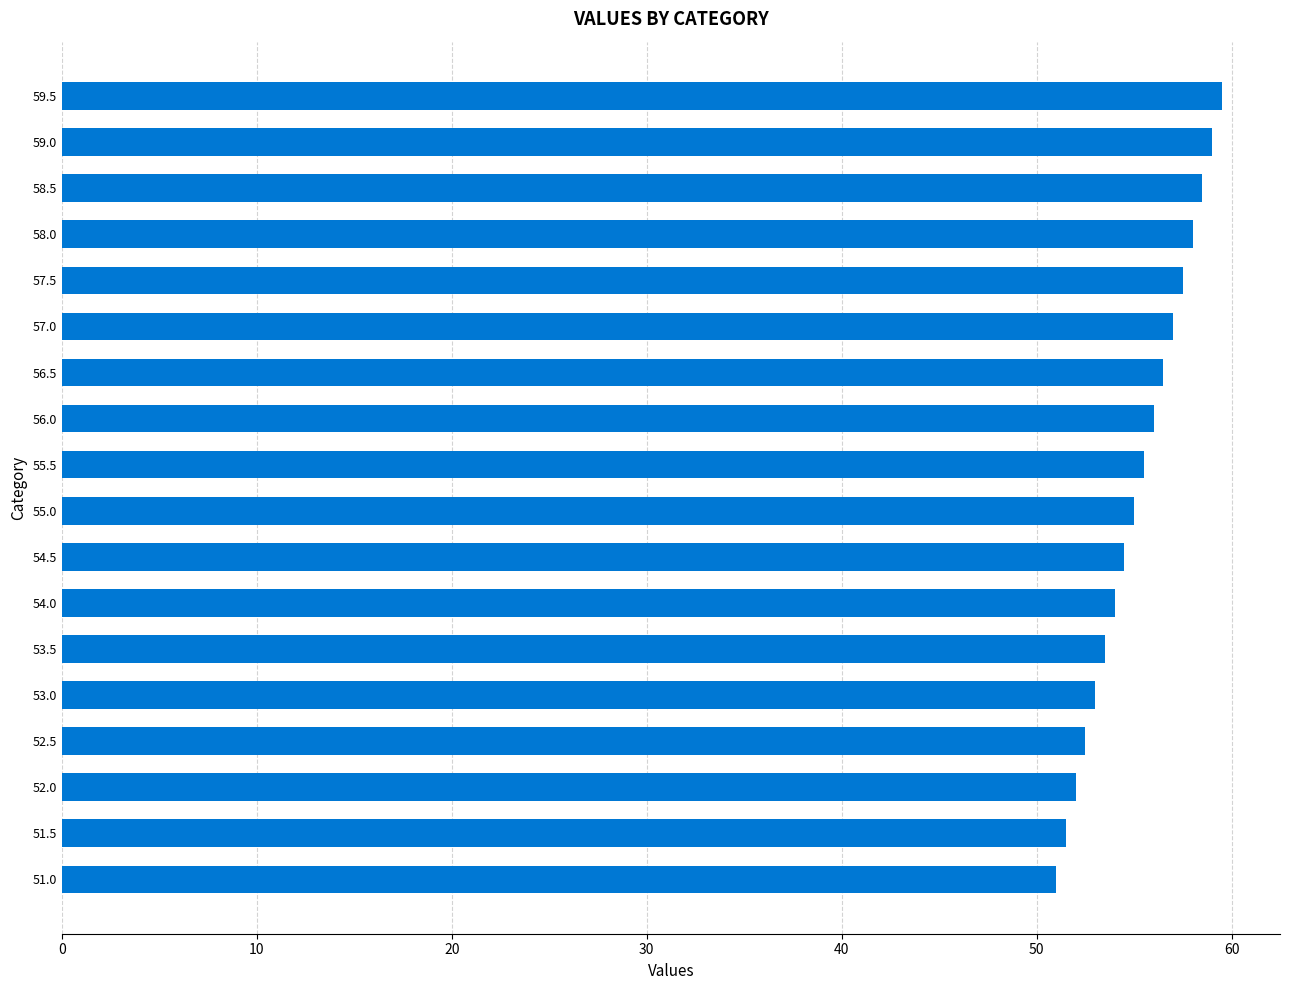

At which category does the chart reach its peak across all series?

59.5